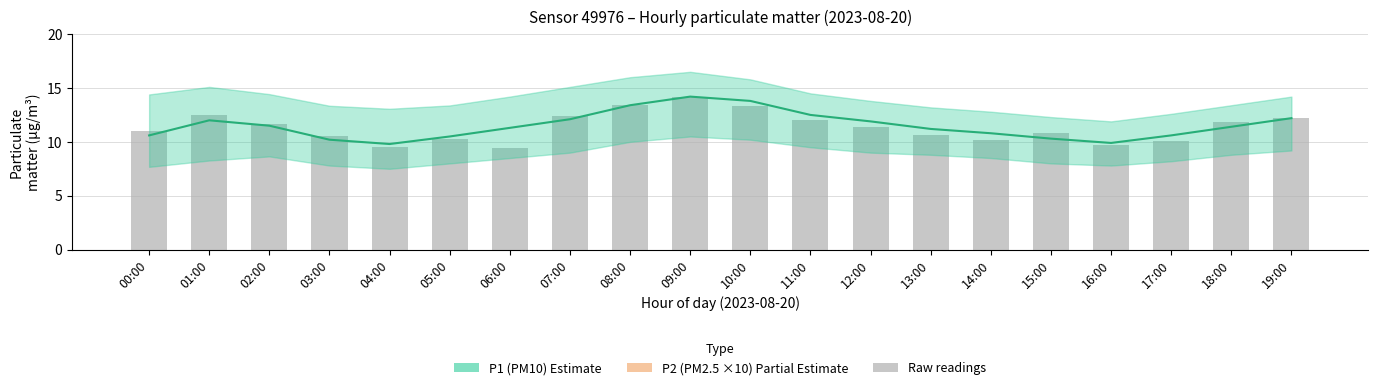

How many values in the P2 (PM2.5 ×10) series are below 37?

9